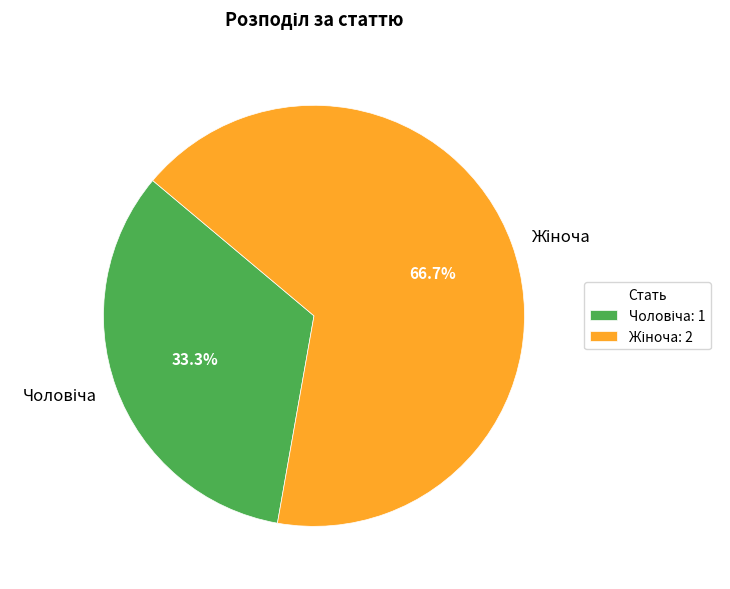

To the nearest percent, what is the difference between the largest and smallest slice percentages?

33%